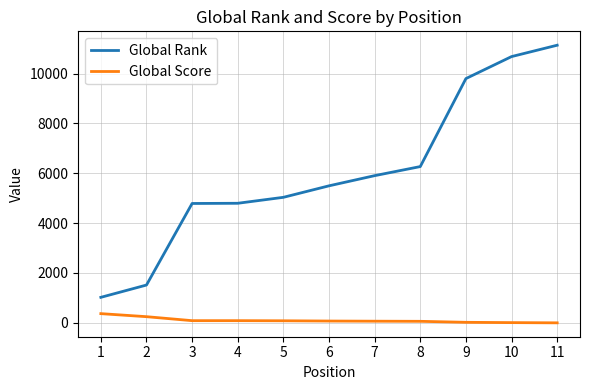

At which category is the sum across all series the highest?

11